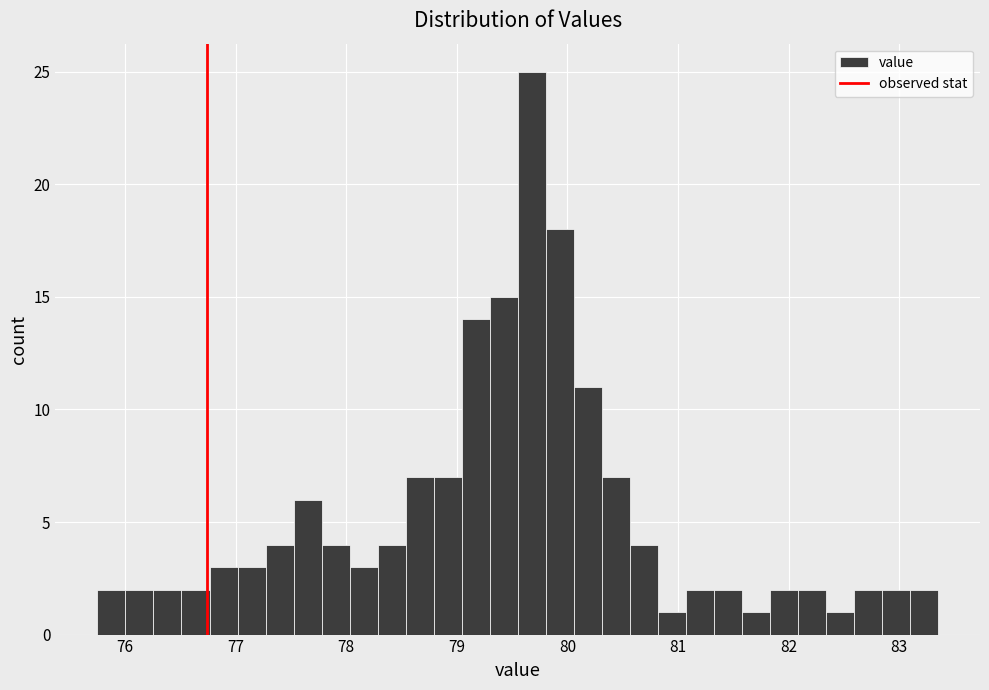

Read against the x-axis, roughly where is the centre of the tallest bar?

79.7